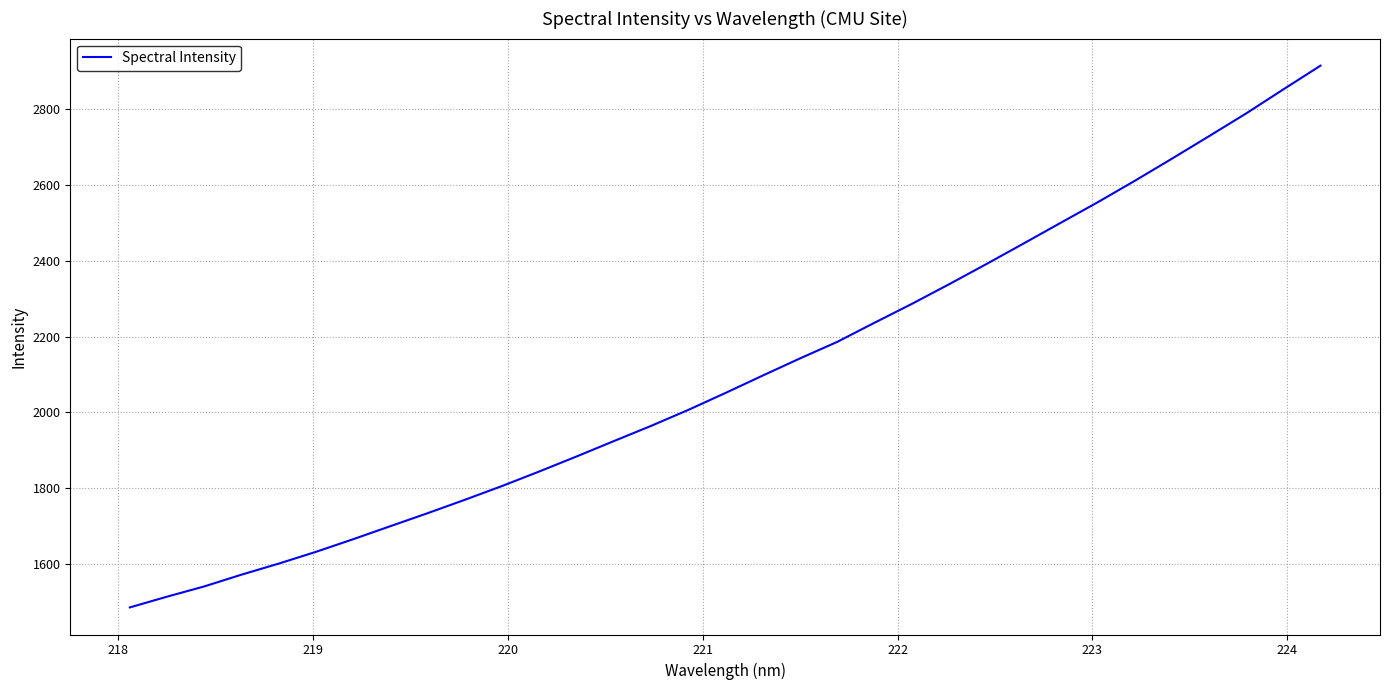

What is the smallest value displayed?

1486.3